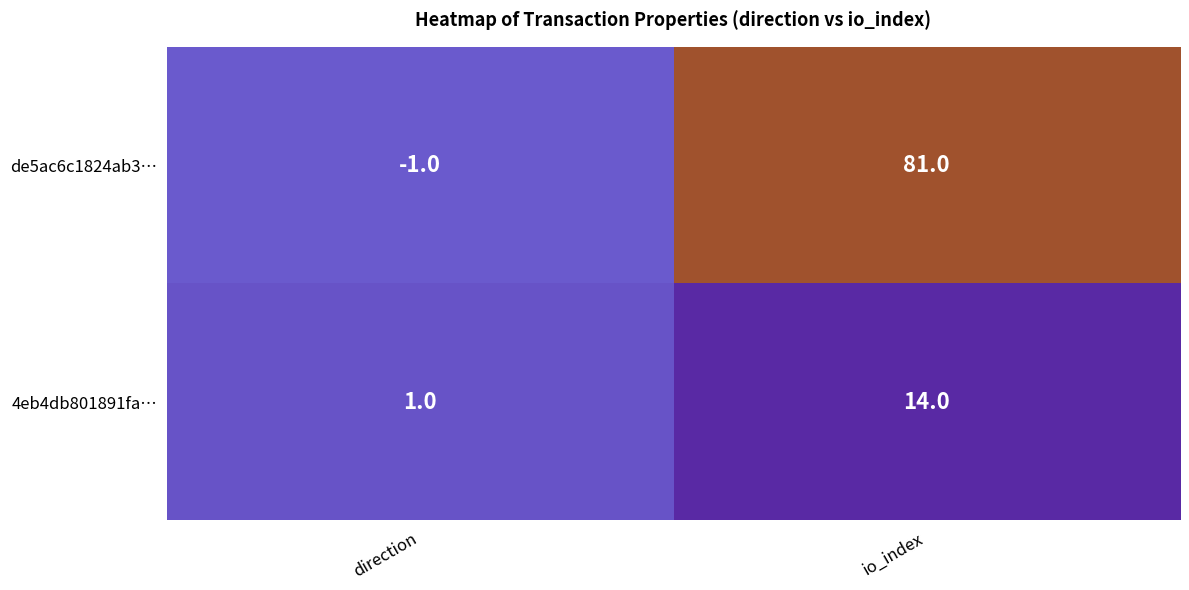

What is the greatest value displayed?

81